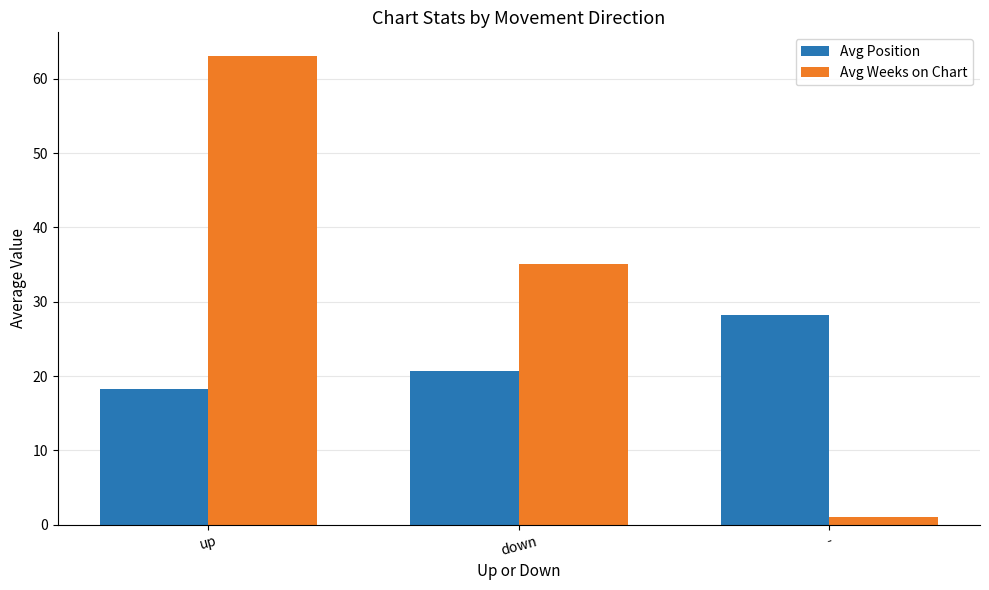

Which series has the widest spread of values?

Avg Weeks on Chart